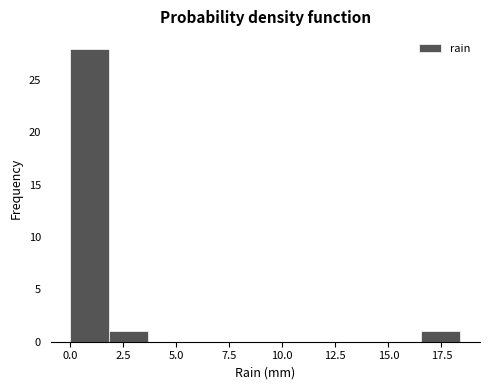

Around what value on the x-axis is the tallest bar? Give the approximate position of its centre, as read against the axis.

1.0